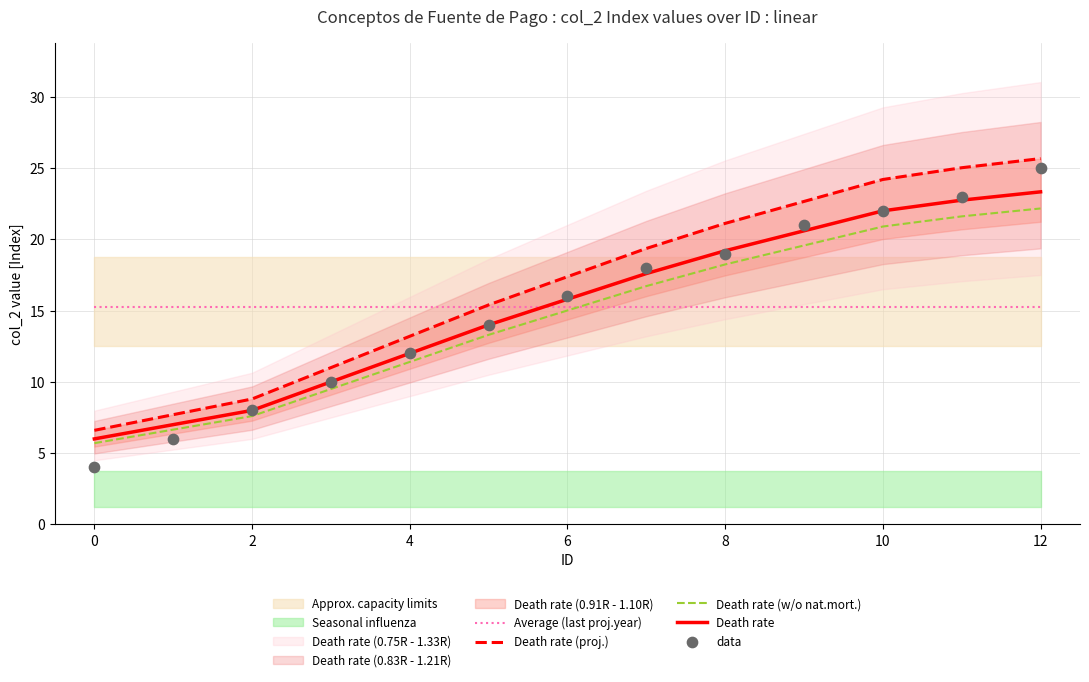

What is the total value across all series at 10?

79.4